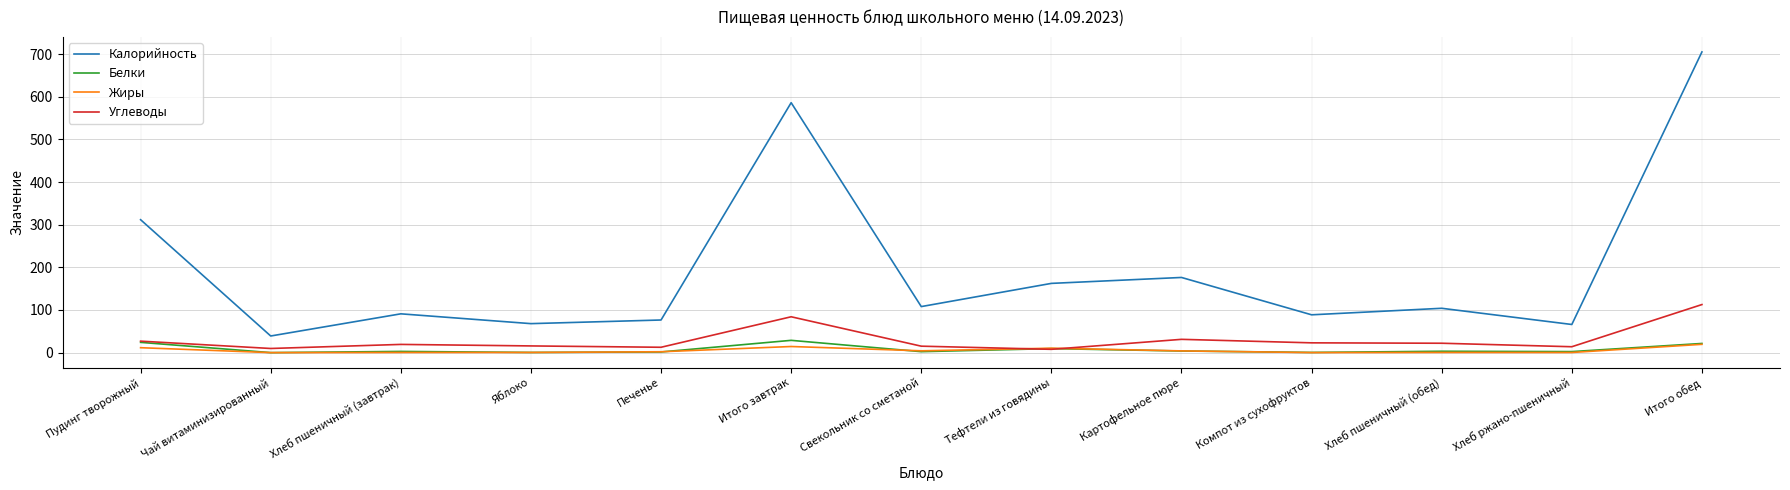

What is the difference between the Белки values at Хлеб пшеничный (завтрак) and Итого обед?

18.7